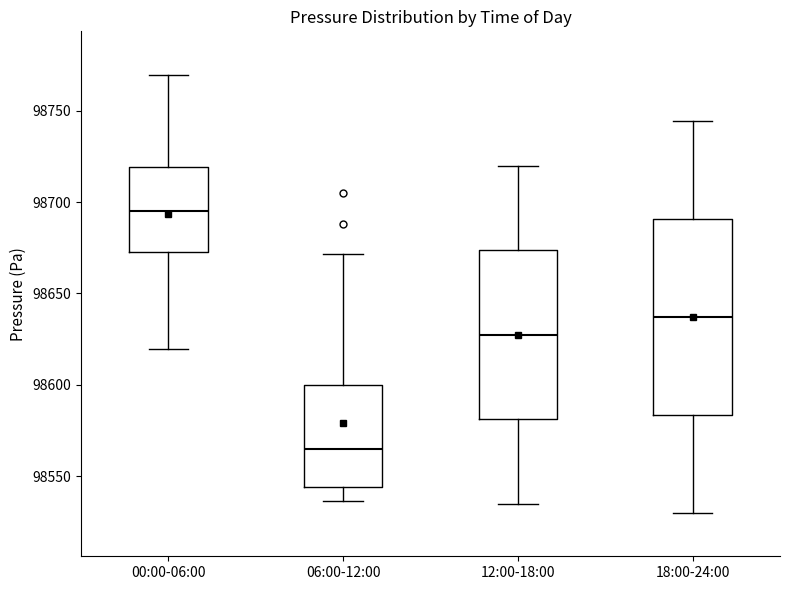

Reading left to right, read every box against the y-axis: the position of its median line, the range the box covers, and the ends of its whiskers. The values are not printed on the chart, so give them approximately, as read against the axis.

00:00-06:00: median 98695, box 98670 to 98720, whiskers 98620 to 98770
06:00-12:00: median 98565, box 98545 to 98600, whiskers 98535 to 98670
12:00-18:00: median 98625, box 98580 to 98675, whiskers 98535 to 98720
18:00-24:00: median 98635, box 98585 to 98690, whiskers 98530 to 98745